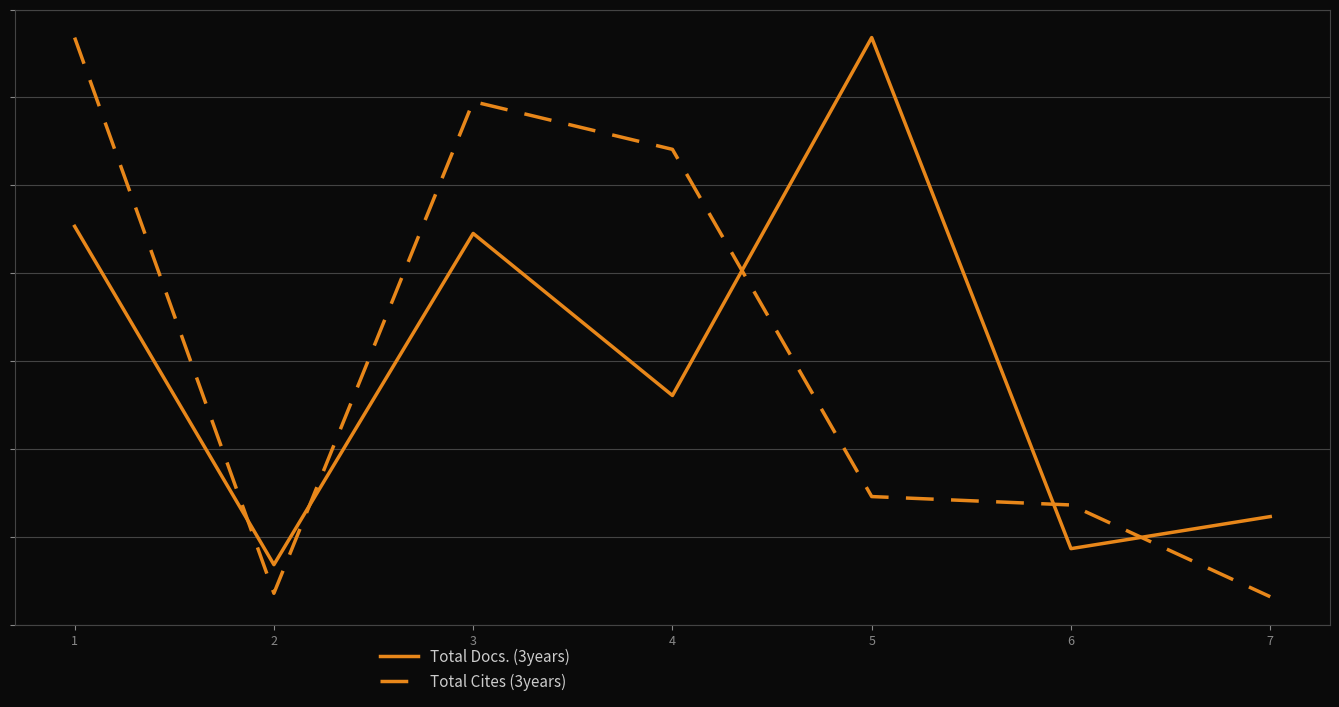

Does the chart have visible grid lines?

Yes